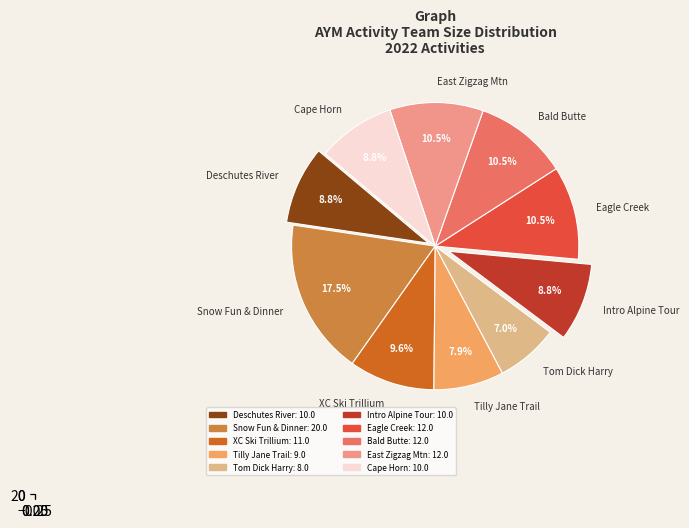

To the nearest percent, what is the difference between the largest and smallest slice percentages?

11%